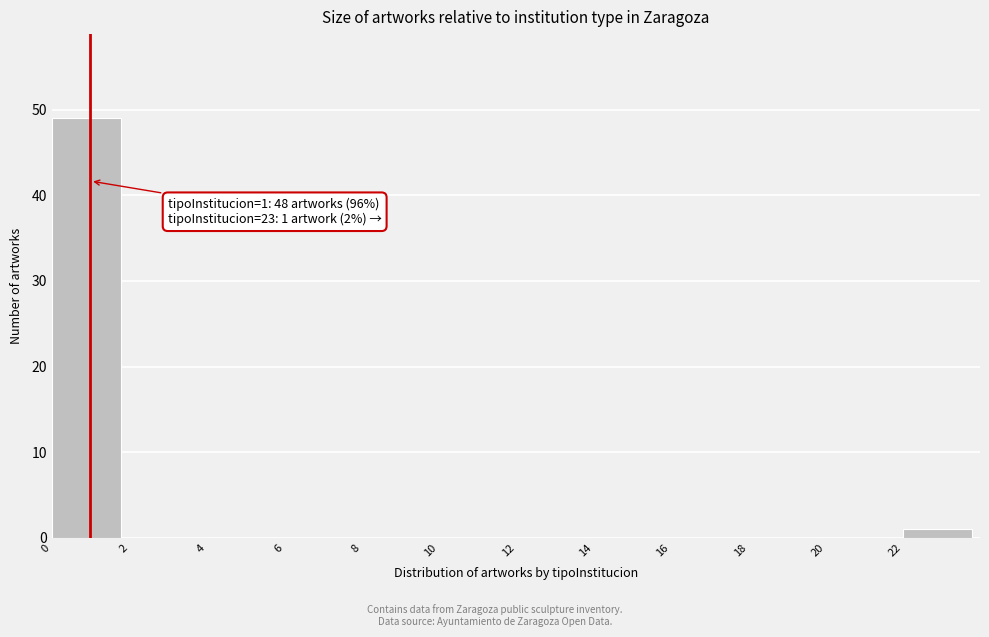

Which range on the x-axis has the tallest bar?

0 to 2